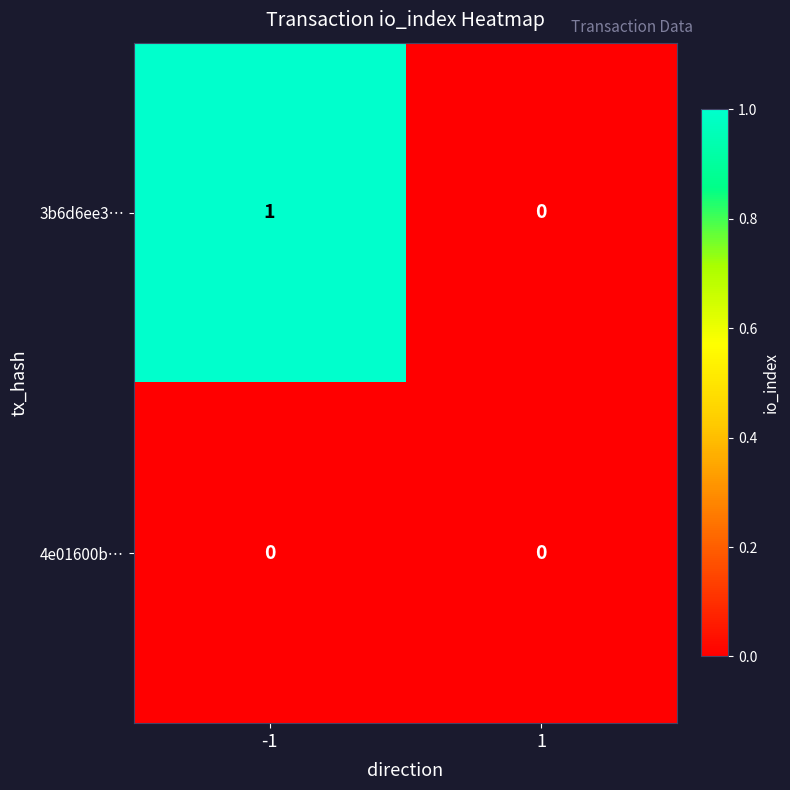

List the series in order of their peak value, lowest first.

4e01600b…, 3b6d6ee3…